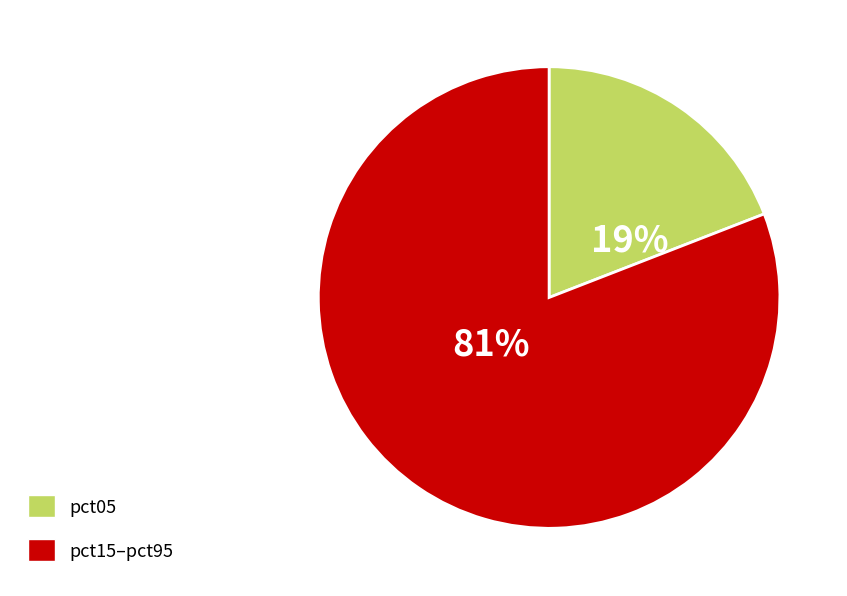

Does any single category account for the majority?

Yes